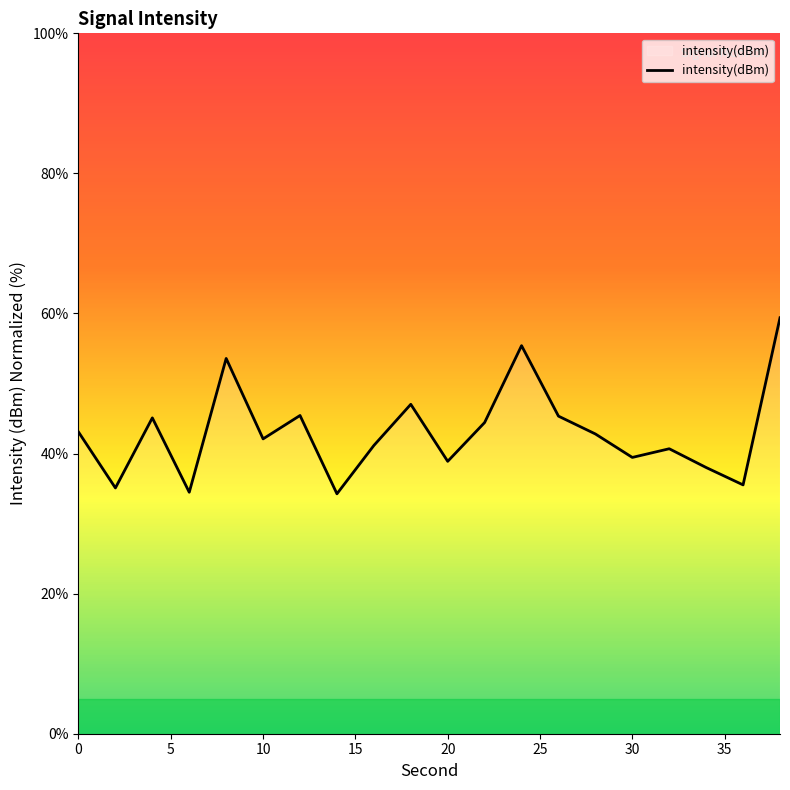

What is the minimum value shown in the chart?

34.3